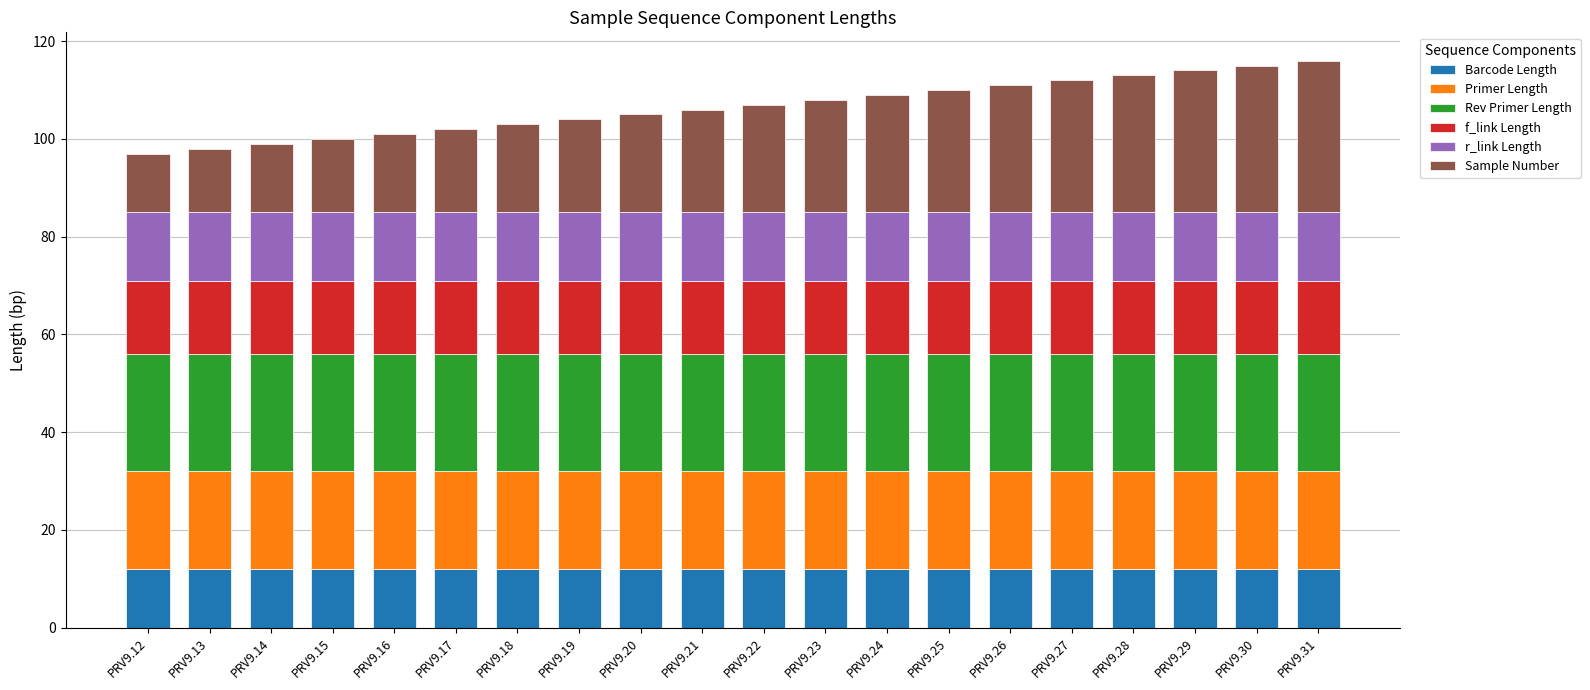

What is the average value of the Barcode Length series?

12